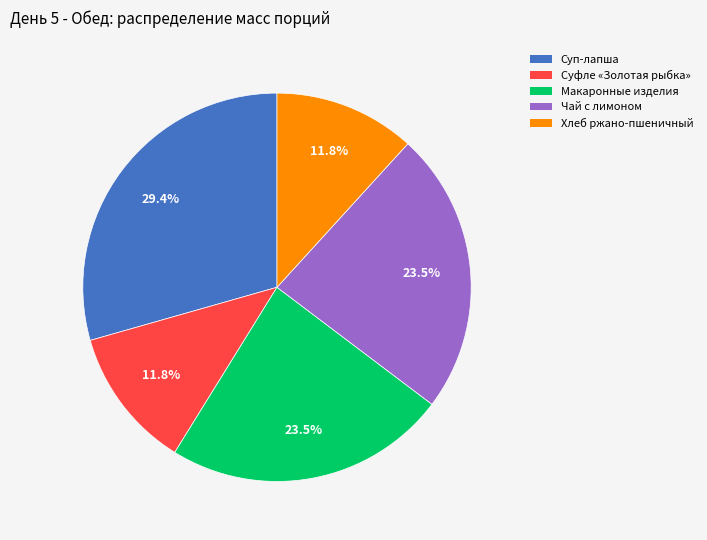

Is there any slice that represents more than half of the pie?

No